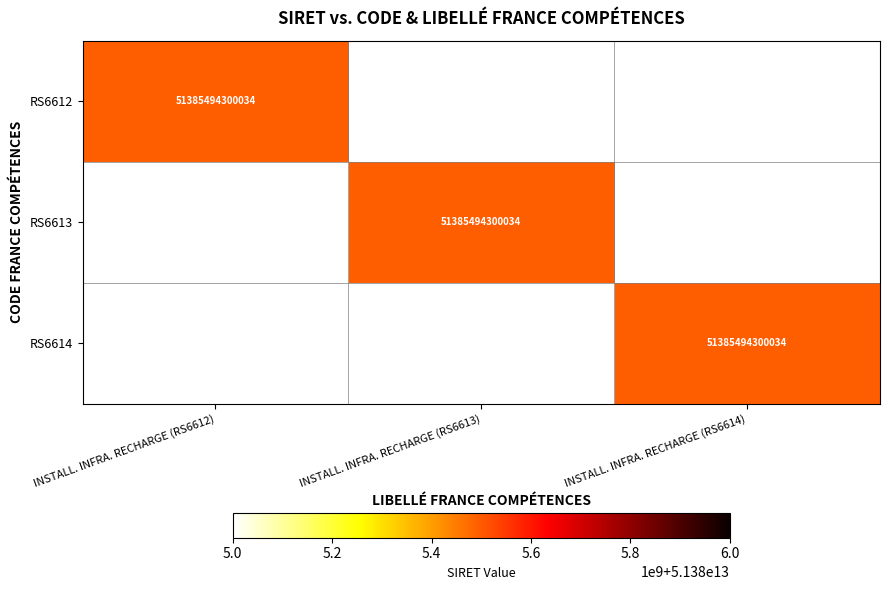

The value of RS6614 at INSTALL. INFRA. RECHARGE (RS6614) is 51385494300034. True or false?

True